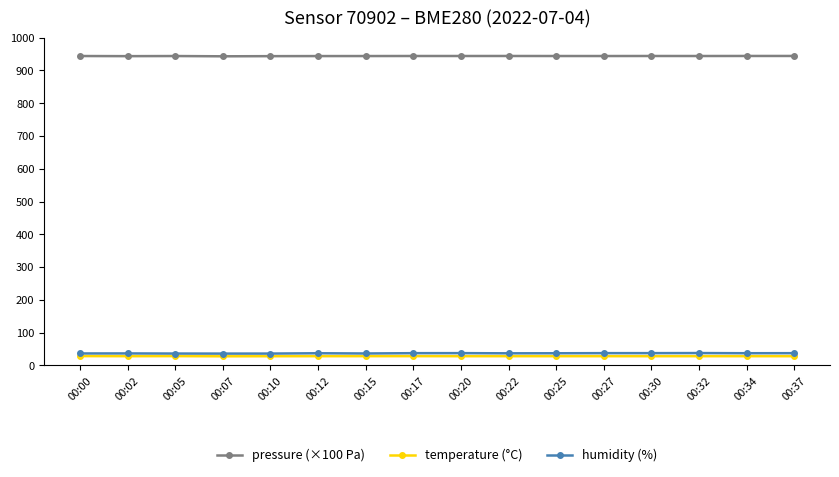

What is the total value across all series at 00:15?

1008.5